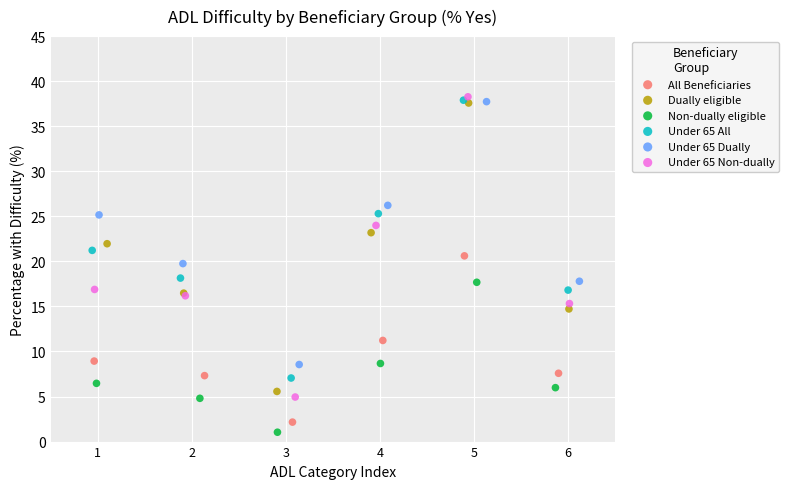

What are all the series names shown in the legend?

All Beneficiaries, Dually eligible, Non-dually eligible, Under 65 All, Under 65 Dually, Under 65 Non-dually